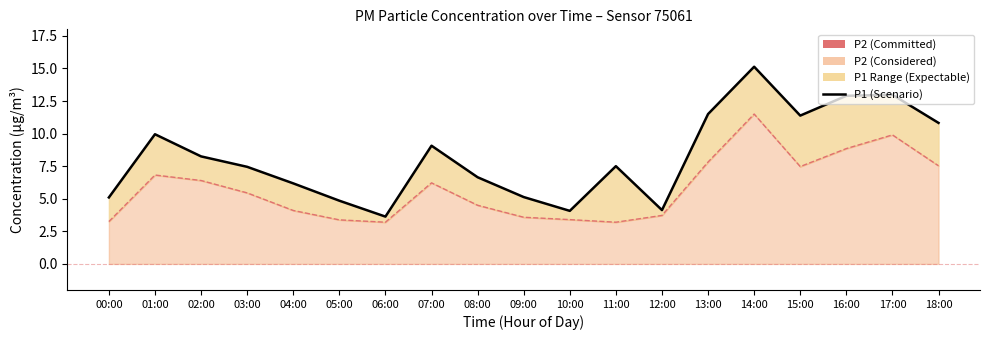

What is the spread (max minus min) of values at 18:00?

3.3